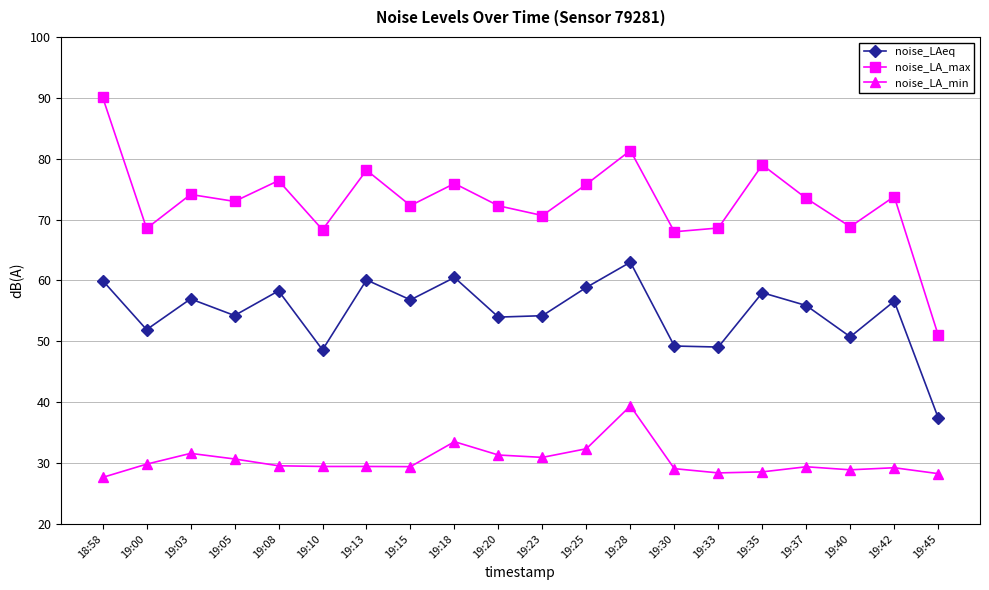

Is the value of noise_LAeq at 19:30 greater than the value of noise_LA_min at 19:25?

Yes